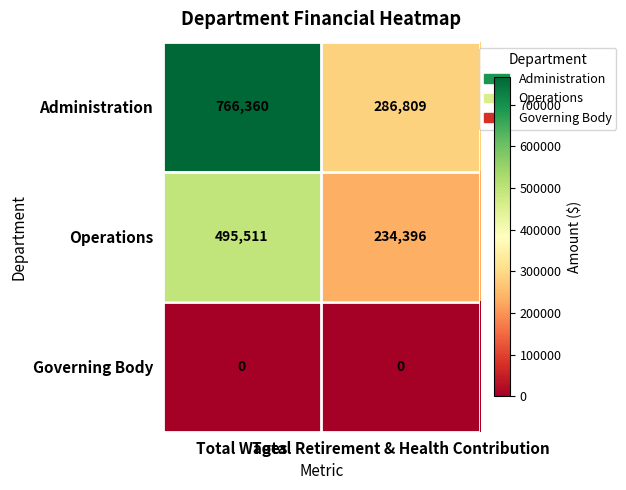

Which series has the largest total across all categories?

Administration